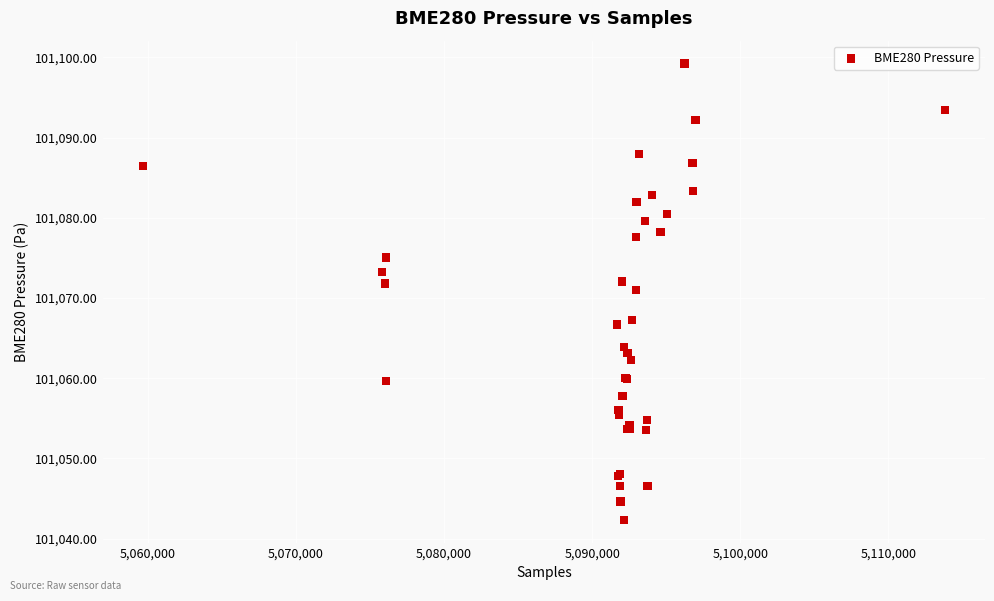

What Y value in the scatter plot is closest to 101070?

101071.0